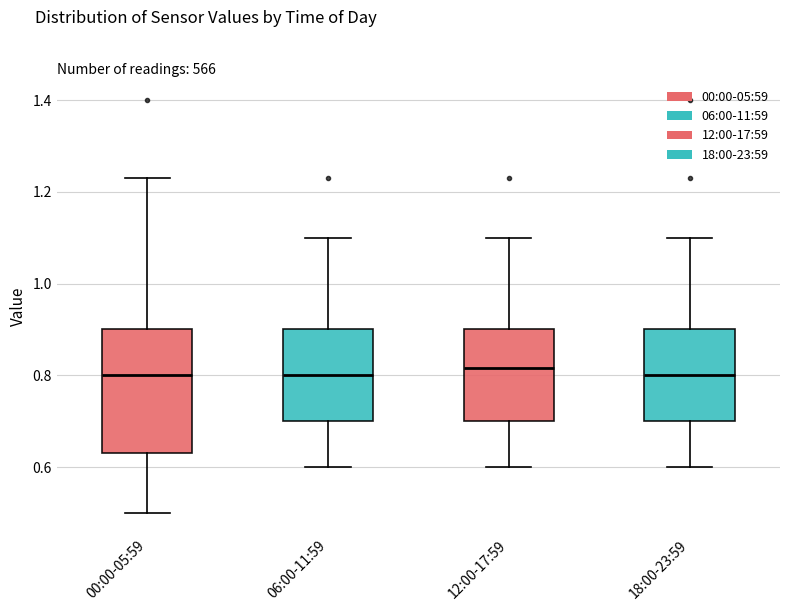

Comparing the boxes themselves (not the whiskers), which one is the tallest?

00:00-05:59